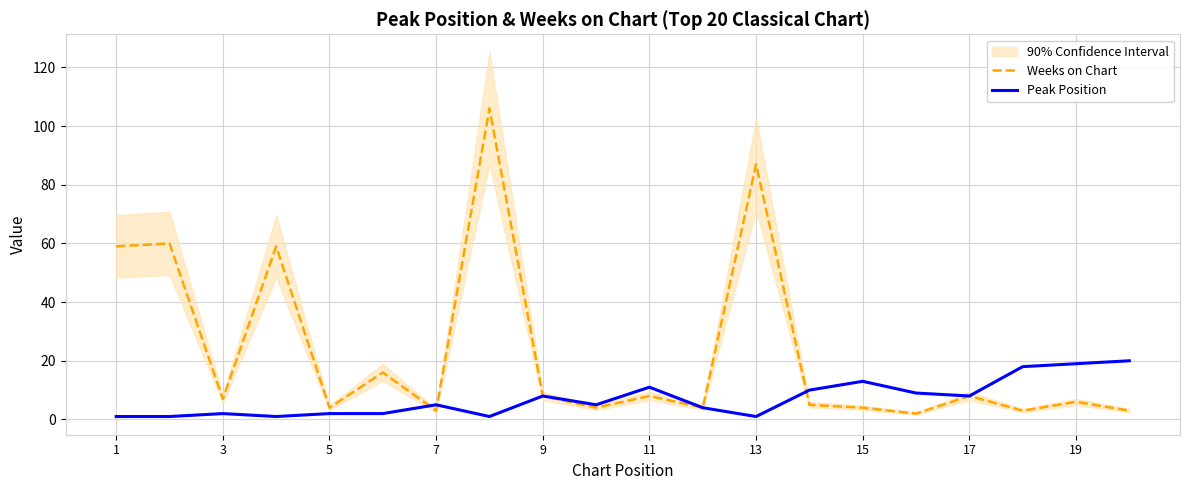

What is the highest value of the Weeks on Chart series?

106